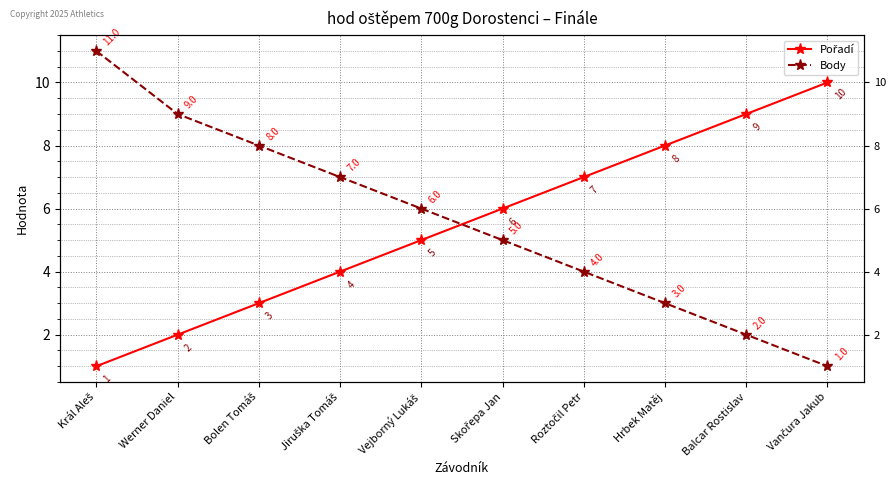

How many values in the Pořadí series are below 6?

5